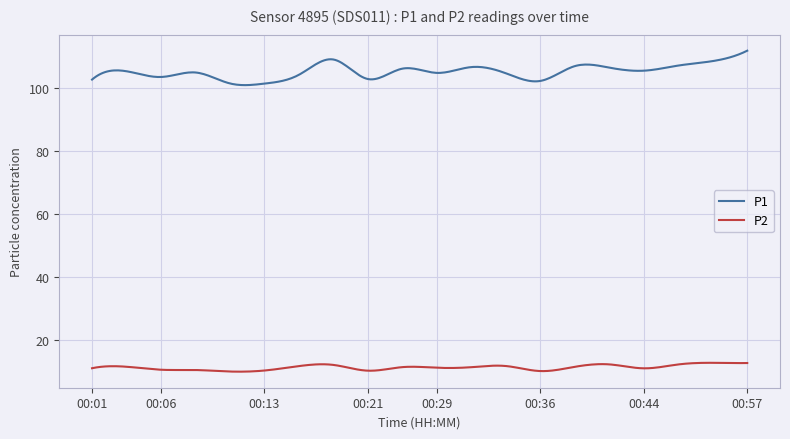

What is the minimum value shown in the chart?

10.0